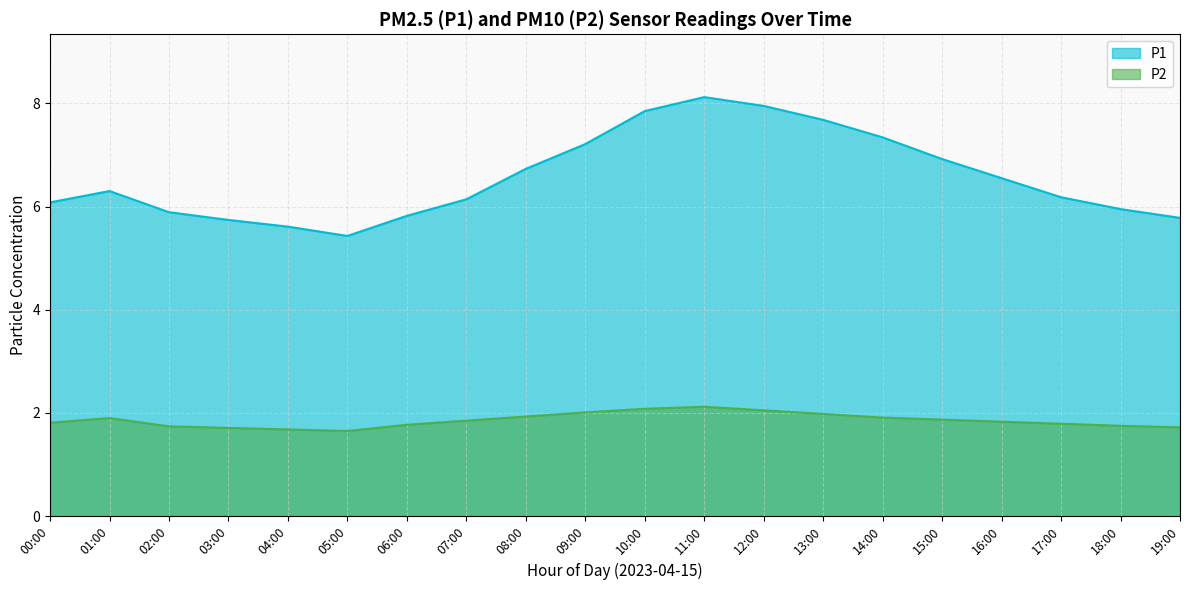

Where is the first local maximum for P2?

01:00